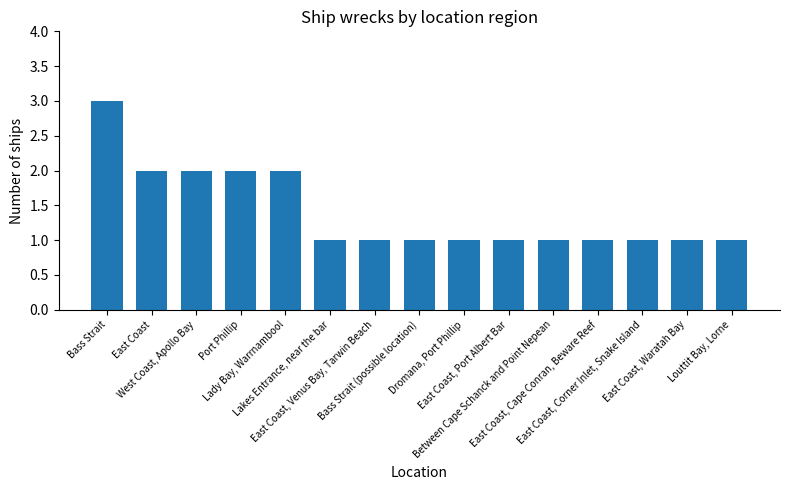

What is the sum of the values at Dromana, Port Phillip and East Coast?

3